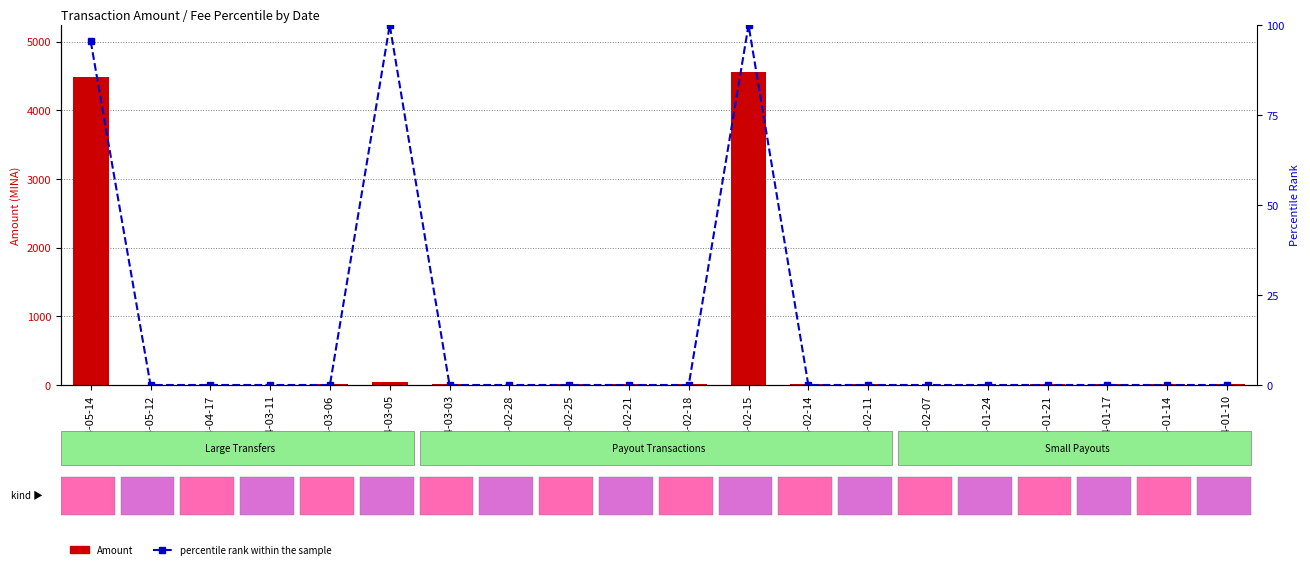

What is the total value across all series at 2024-01-14?

15.3